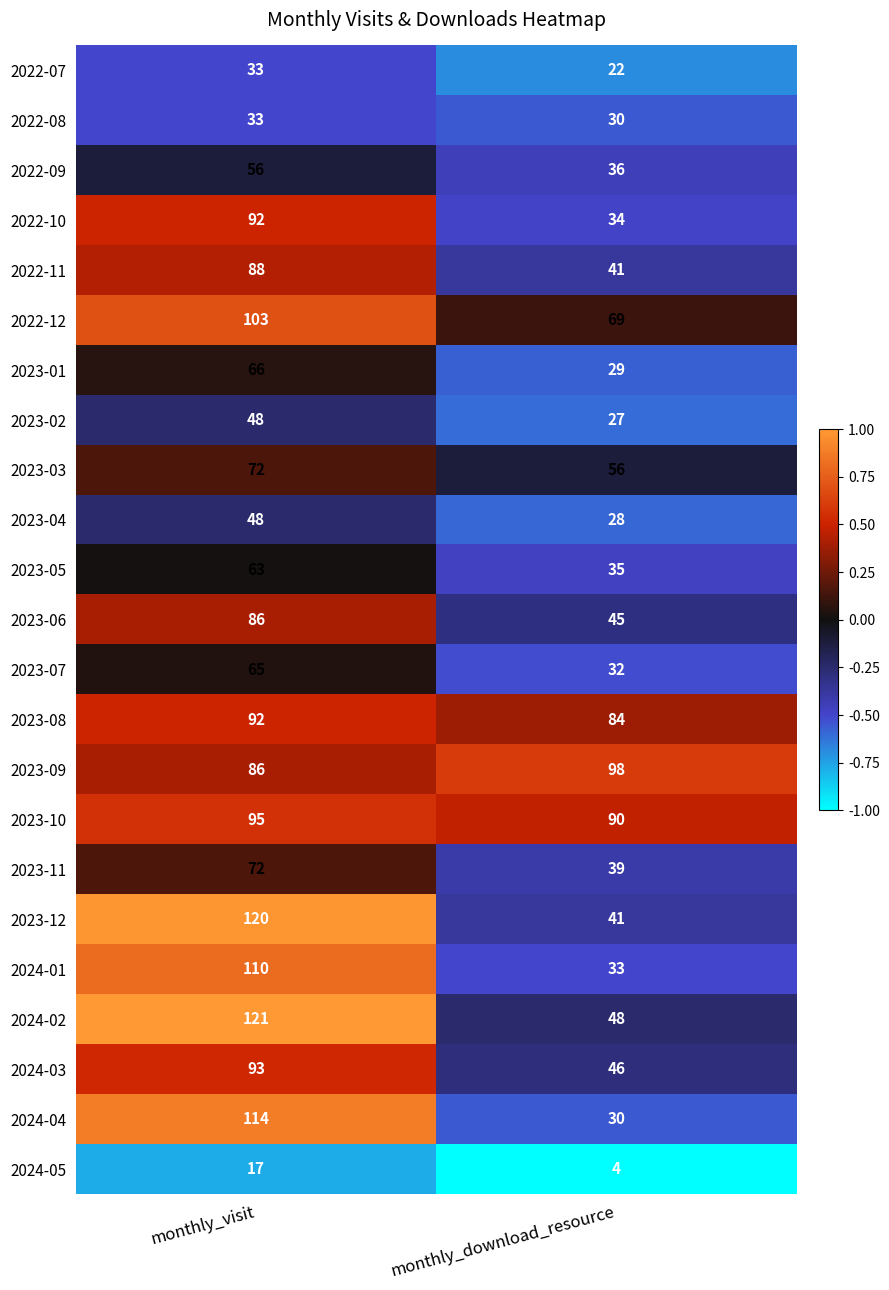

At which category does the chart reach its peak across all series?

monthly_visit